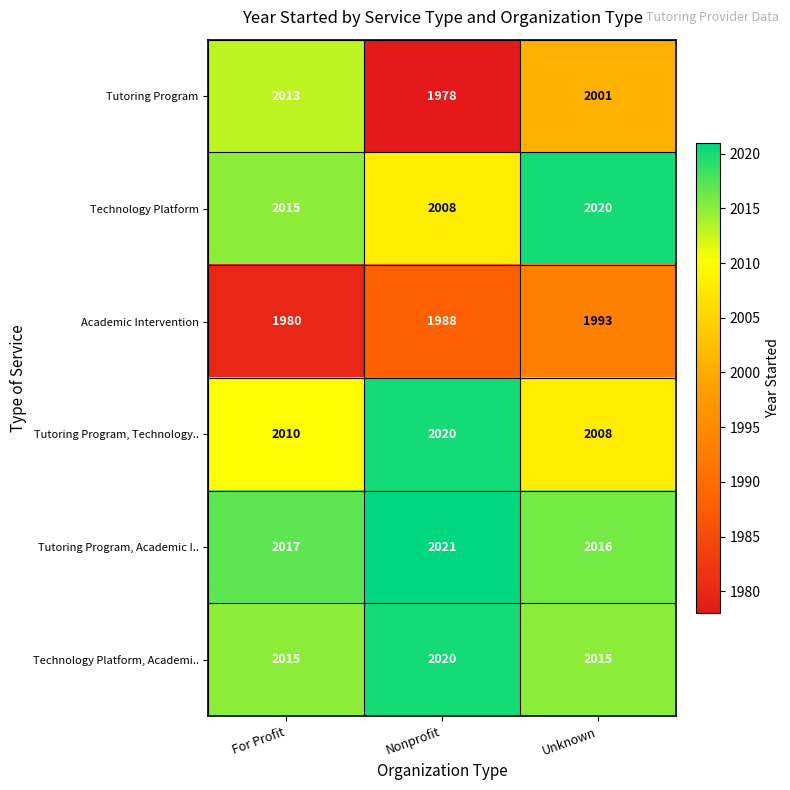

What is the spread (max minus min) of values at Nonprofit?

43